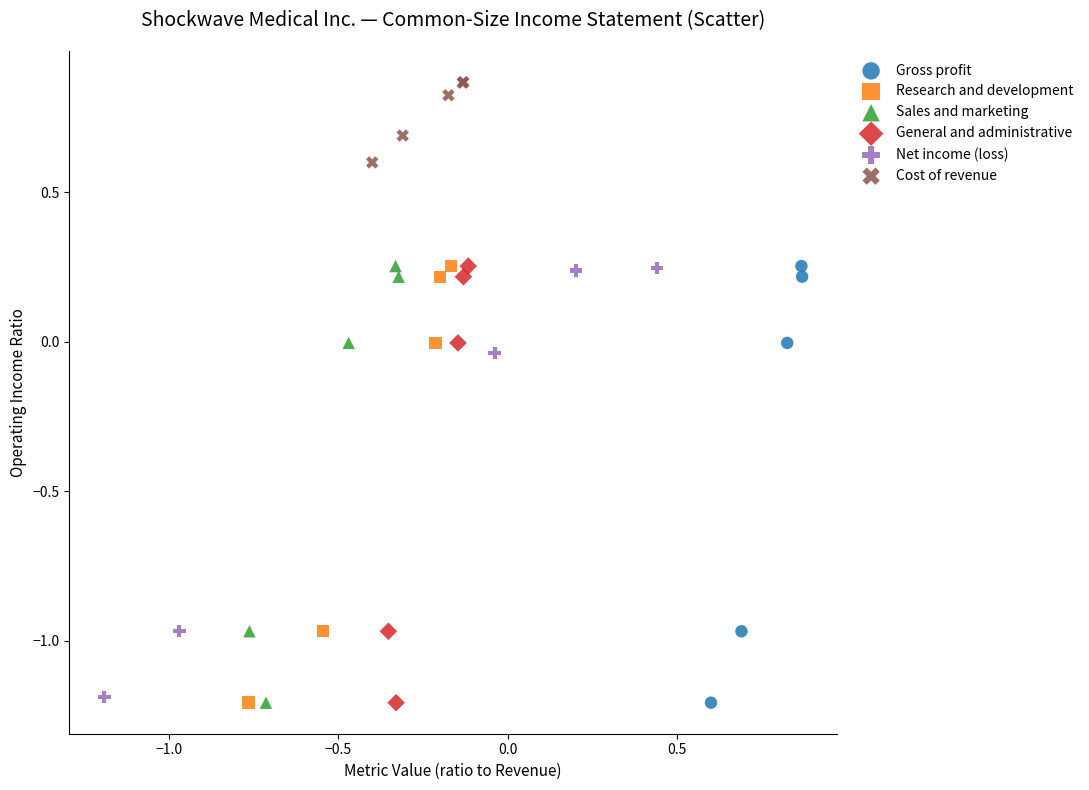

Which series contains the highest Y value?

Cost of revenue